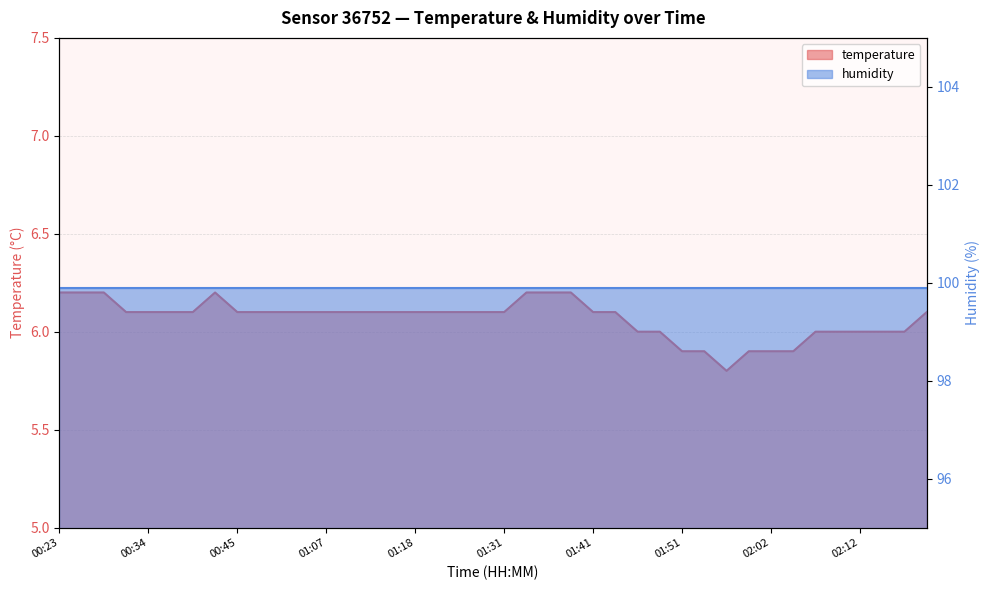

List the labels in order of value, smallest first.

01:57, 01:51, 01:54, 01:59, 02:02, 02:04, 01:46, 01:49, 02:07, 02:10, 02:12, 02:15, 02:18, 00:31, 00:34, 00:37, 00:40, 00:45, 00:56, 01:02, 01:05, 01:07, 01:10, 01:13, 01:16, 01:18, 01:21, 01:23, 01:25, 01:31, 01:41, 01:44, 02:20, 00:23, 00:26, 00:28, 00:43, 01:33, 01:36, 01:38